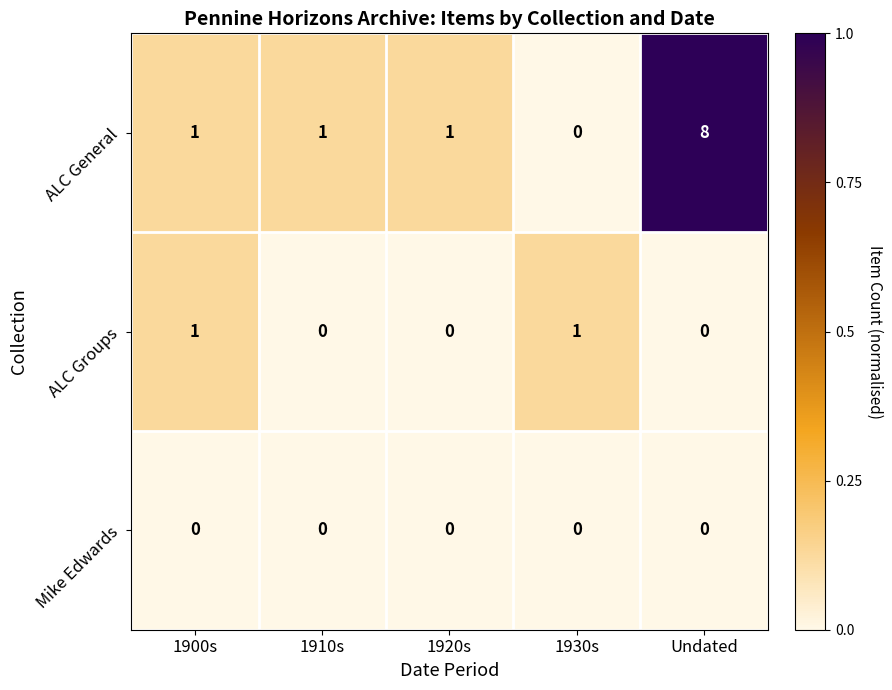

Rank the series by their average value, from lowest to highest.

Mike Edwards, ALC Groups, ALC General